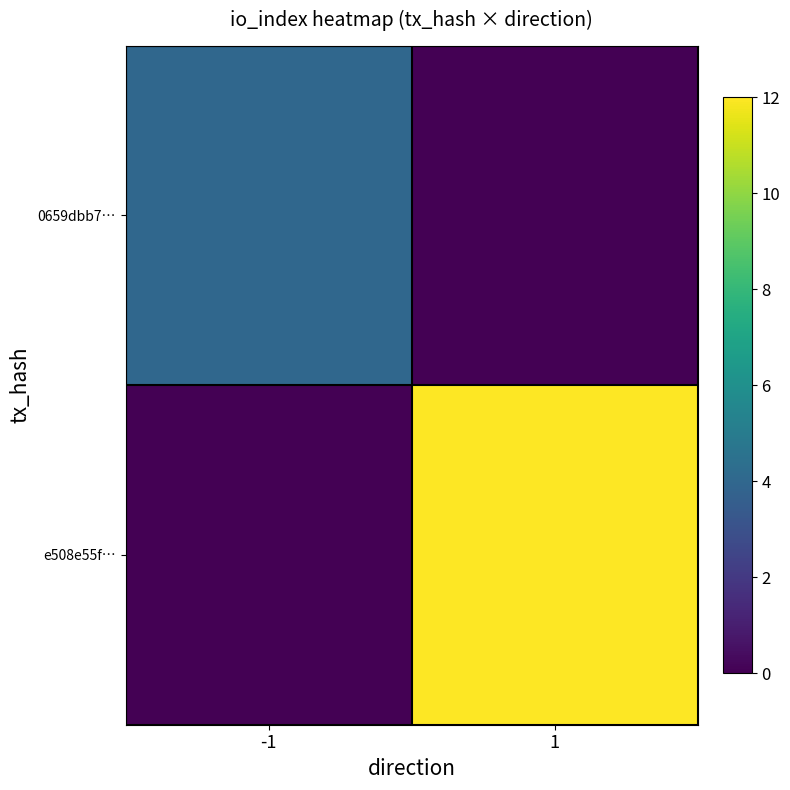

List the series in order of their overall mean, highest first.

e508e55f…, 0659dbb7…